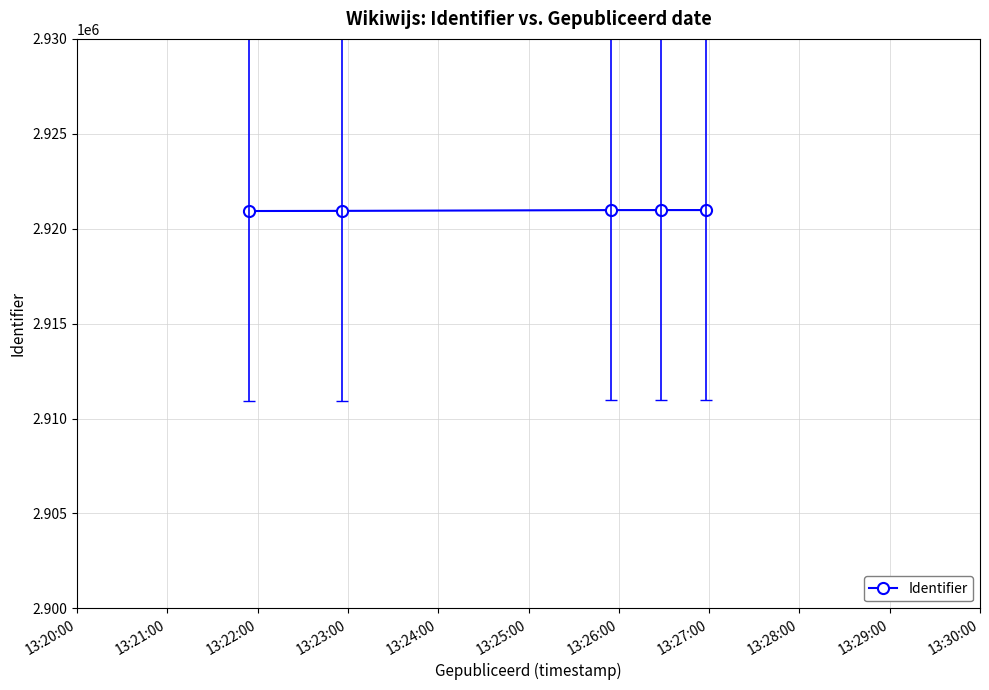

What is the sum of all values?

14604813